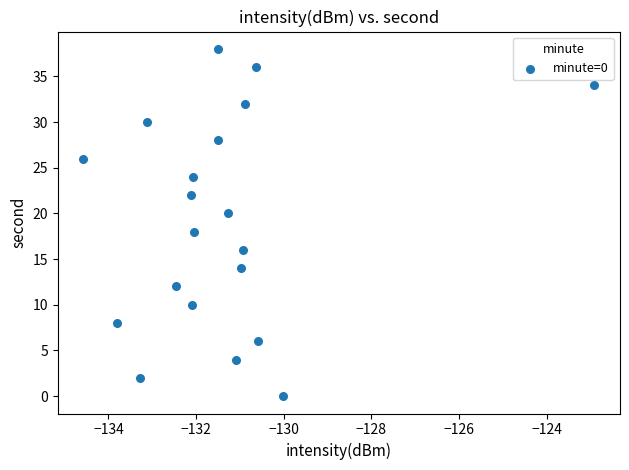

What is the range of Y values (max minus min)?

38